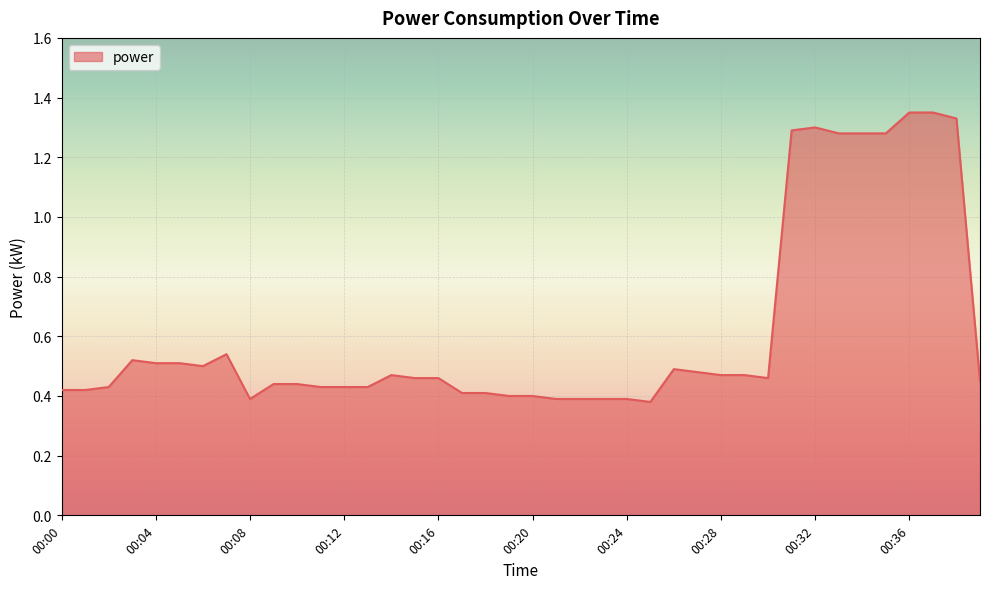

What is the difference between the maximum and minimum values?

1.0